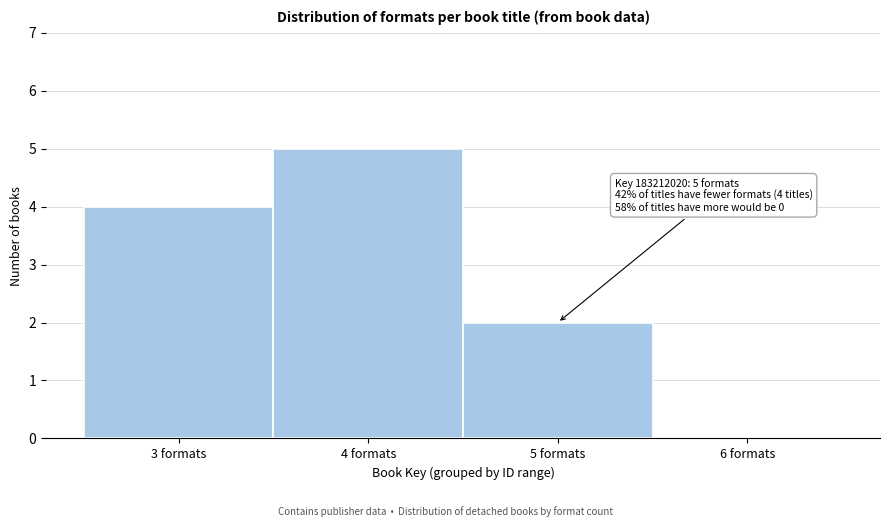

Which range on the x-axis has the tallest bar?

3.5 to 4.5